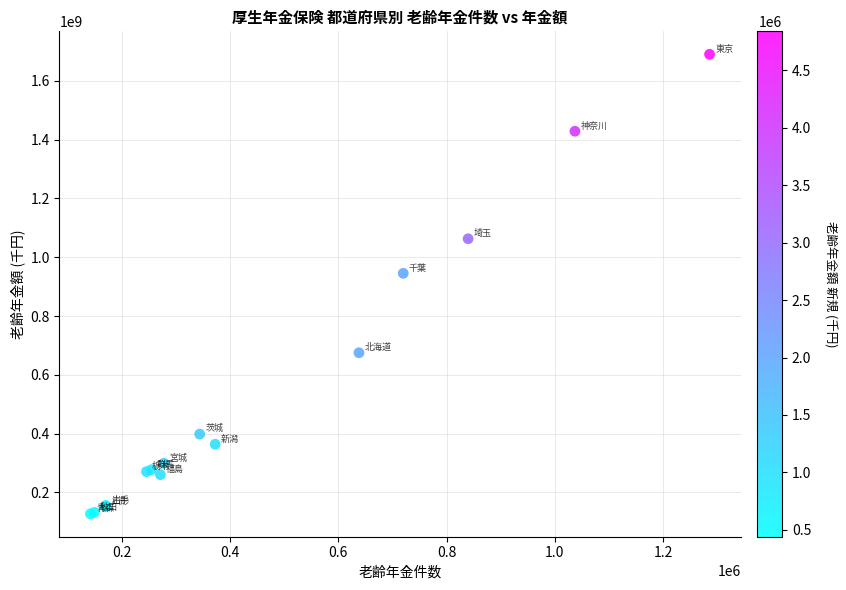

What Y value in the scatter plot is closest to 908878378?

945316115